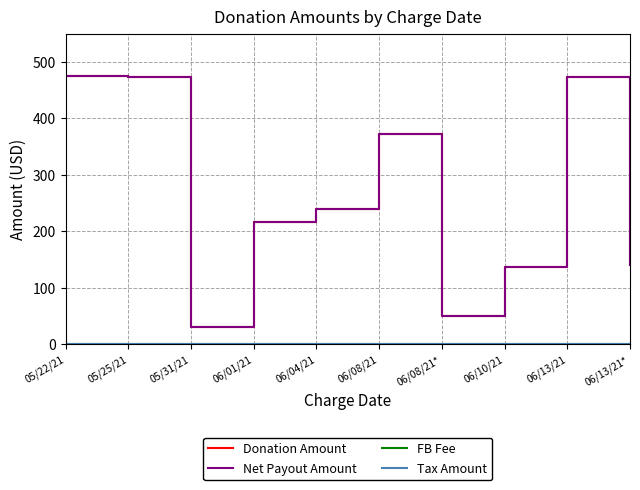

What is the value of the Net Payout Amount point at the 4th from the left?

216